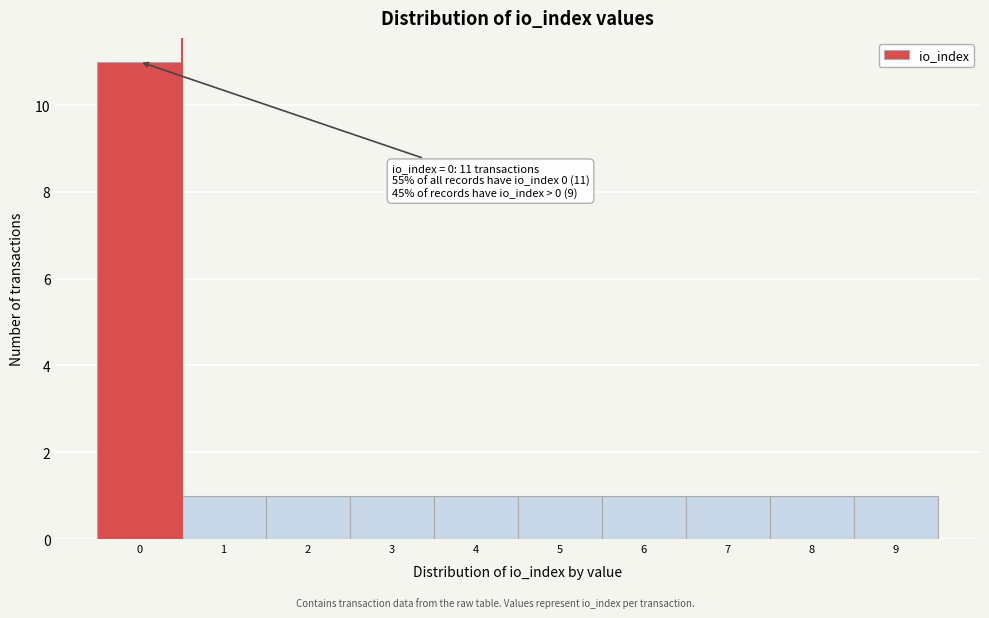

Which range on the x-axis has the tallest bar?

-0.5 to 0.5